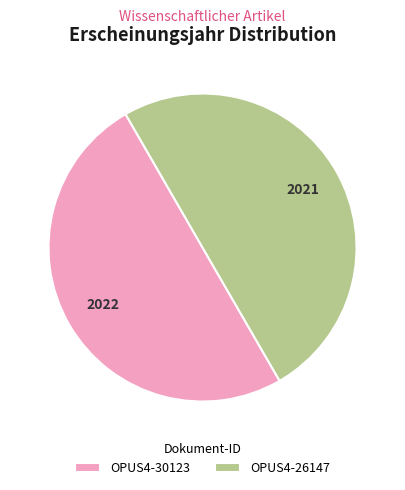

Is the sum of OPUS4-26147 and OPUS4-30123 greater than half?

Yes